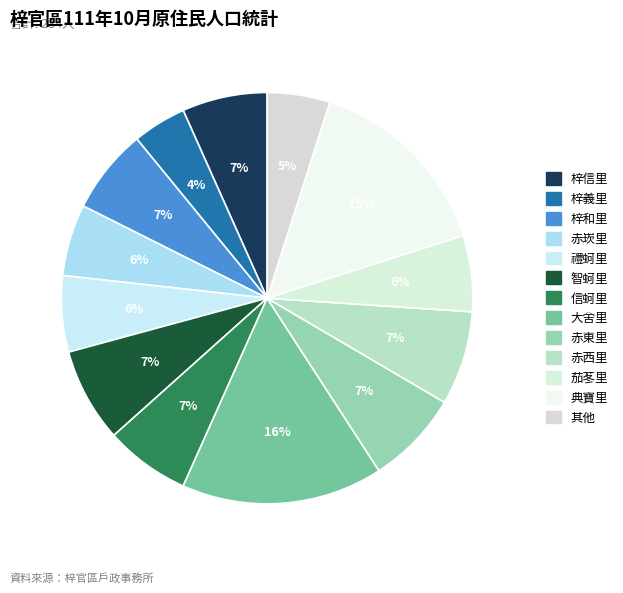

Which category has the smallest portion of the pie?

梓義里